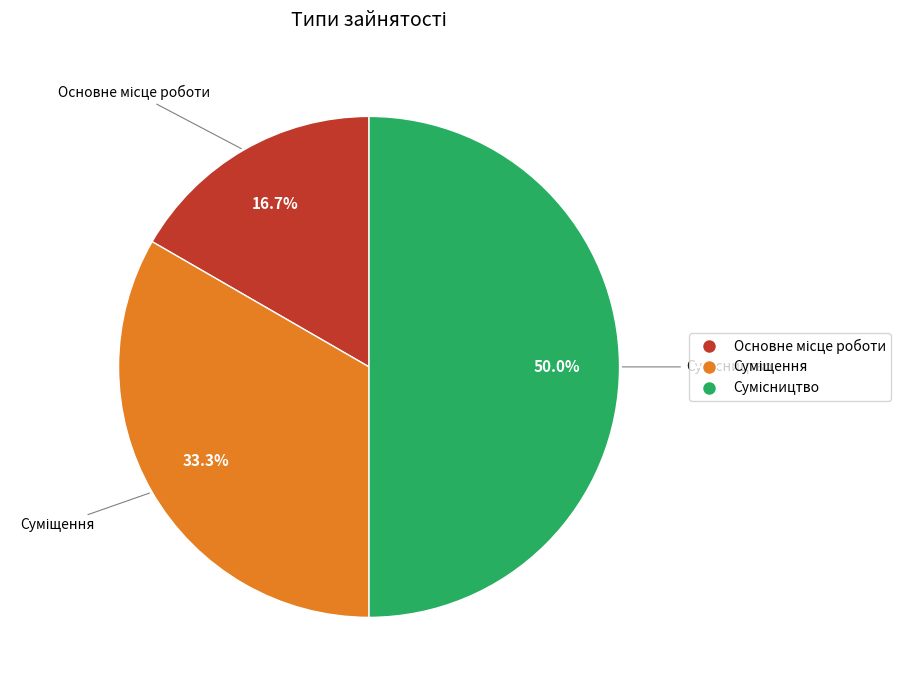

Count the number of slices in the pie.

3